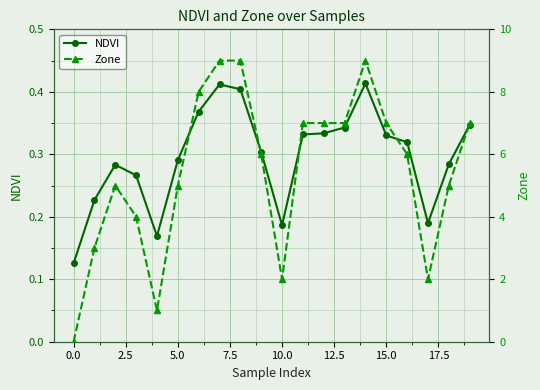

Count the Zone values in the range 4 to 7.

11